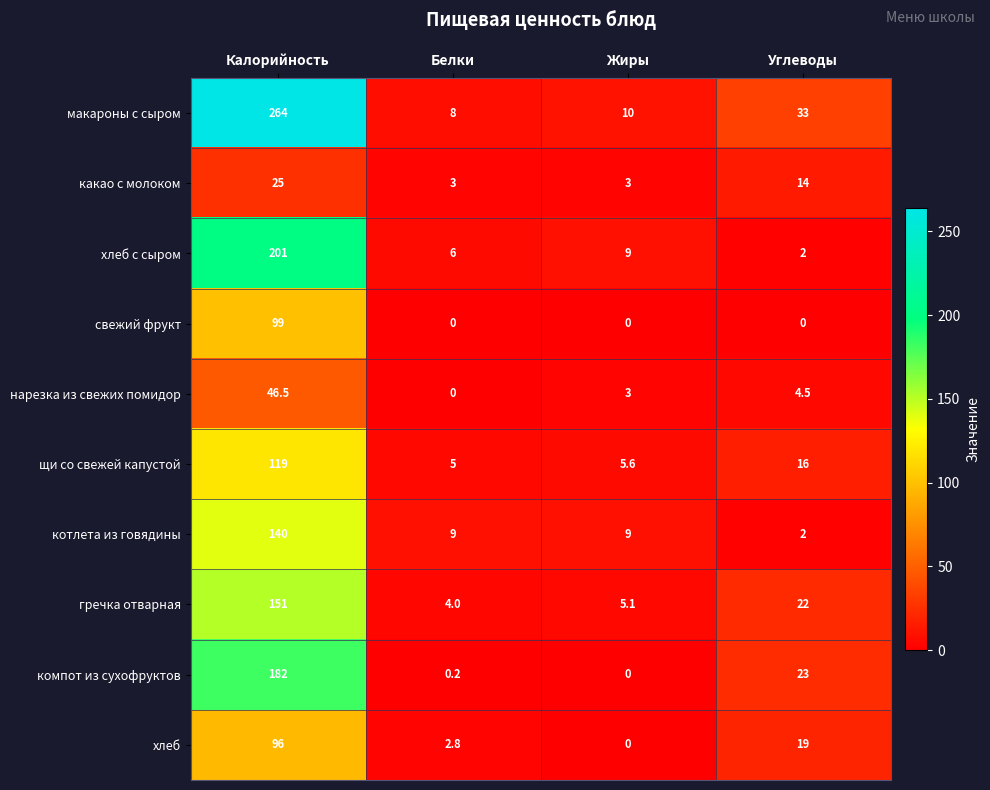

Which series has the largest range (max minus min)?

макароны с сыром